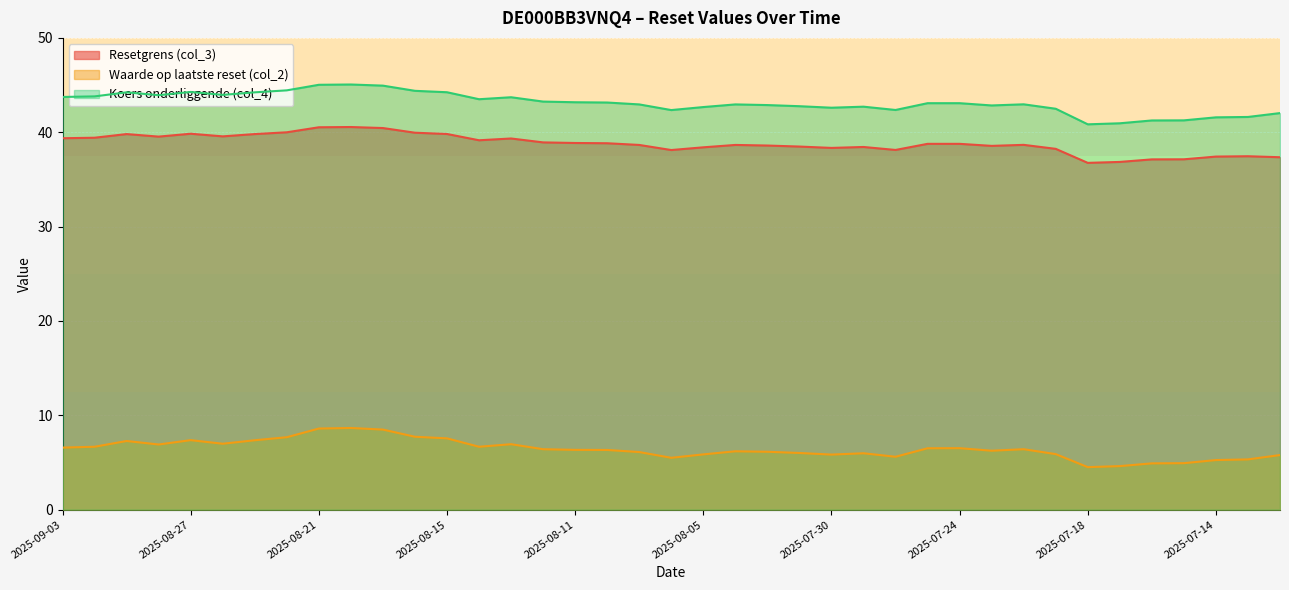

Where does the Koers onderliggende (col_4) series first go above 43?

2025-09-03